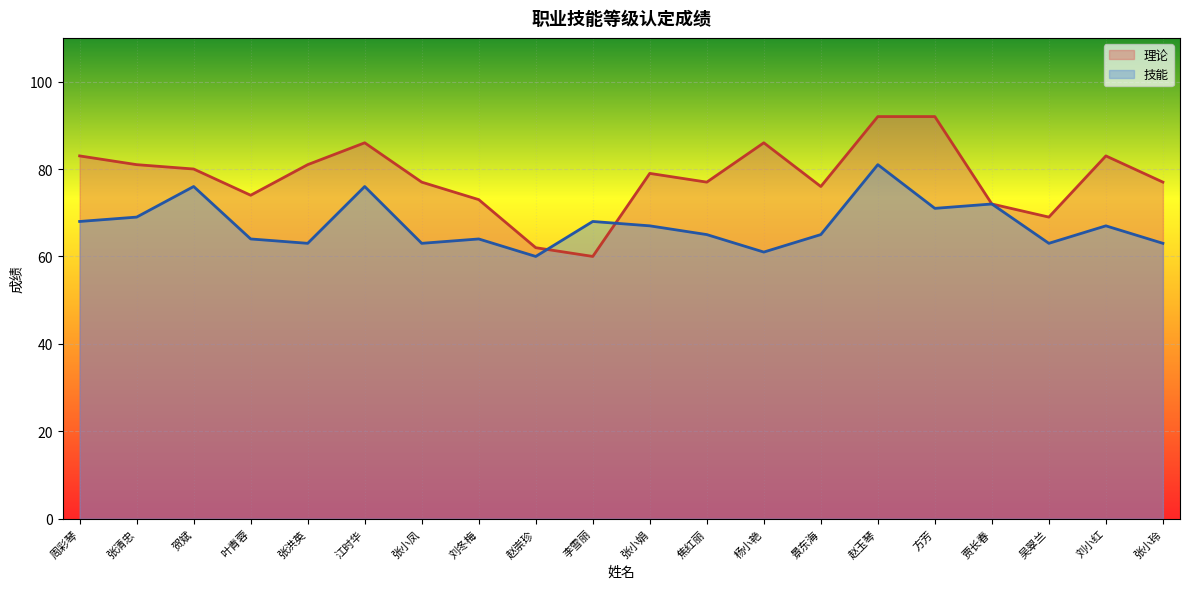

What is the difference between the highest and lowest values at 张洪英?

18